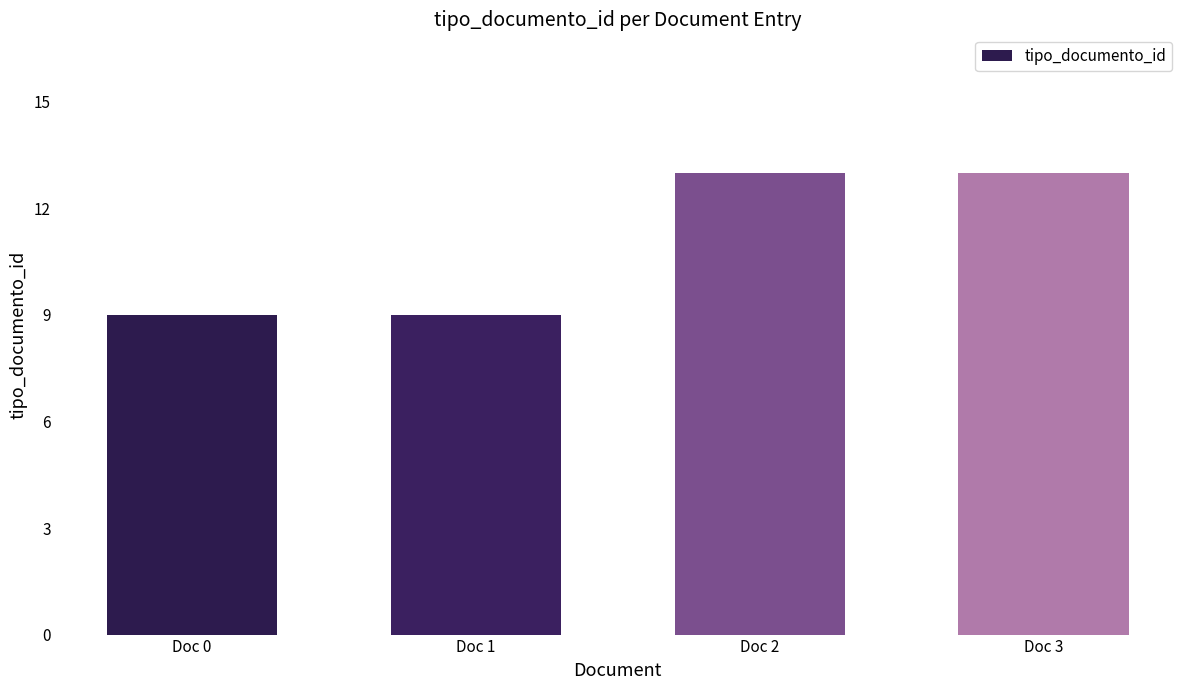

What is the greatest value displayed?

13